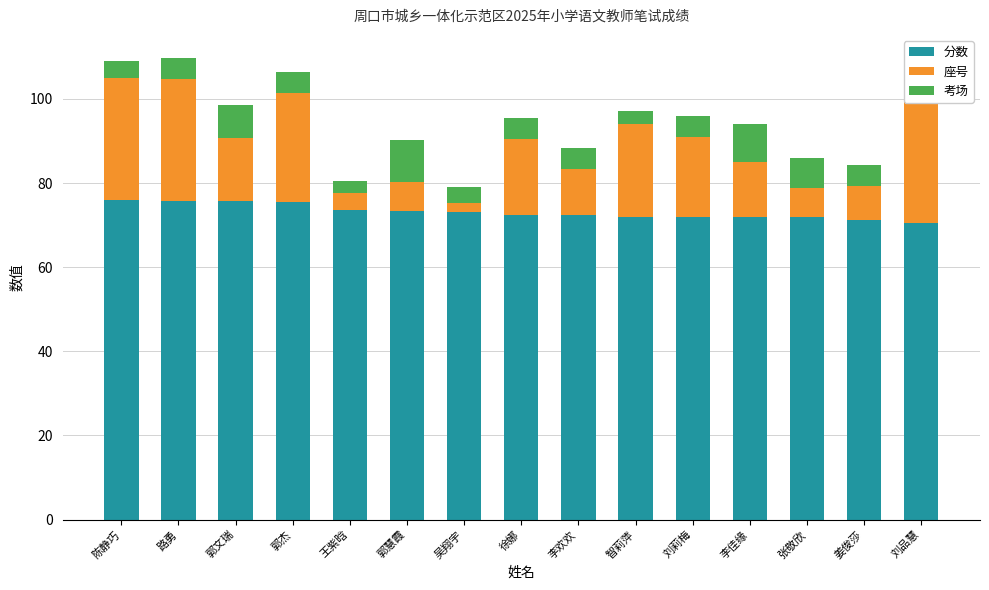

Reading right to left, extract all data points from this chart.

分数: 70.5	71.3	71.9	72.0	72.0	72.0	72.3	72.4	73.2	73.3	73.5	75.5	75.7	75.7	76.1
座号: 29.0	8.0	7.0	13.0	19.0	22.0	11.0	18.0	2.0	7.0	4.0	26.0	15.0	29.0	29.0
考场: 9.0	5.0	7.0	9.0	5.0	3.0	5.0	5.0	4.0	10.0	3.0	5.0	8.0	5.0	4.0